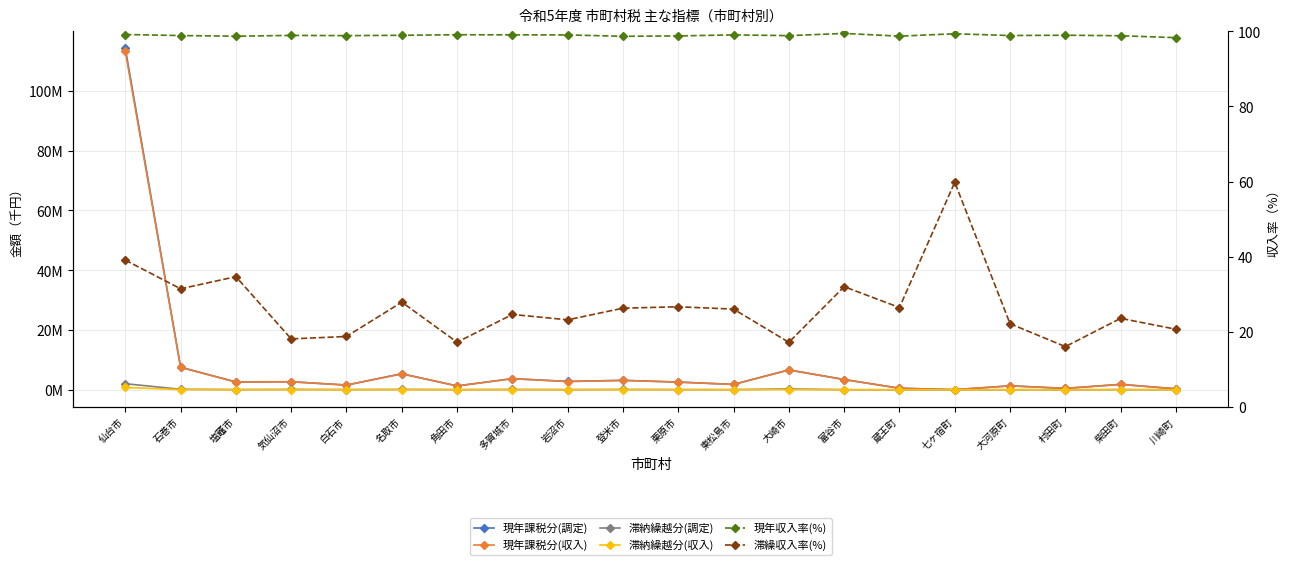

What is the highest value of the 滞納繰越分(収入) series?

799128.0